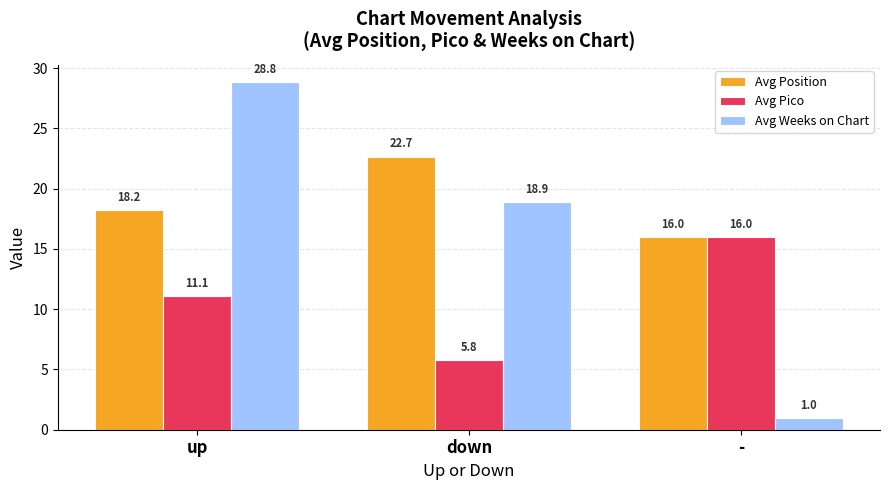

Reading left to right, transcribe all the data shown in this chart.

Avg Position: 18.2	22.7	16.0
Avg Pico: 11.1	5.8	16.0
Avg Weeks on Chart: 28.8	18.9	1.0